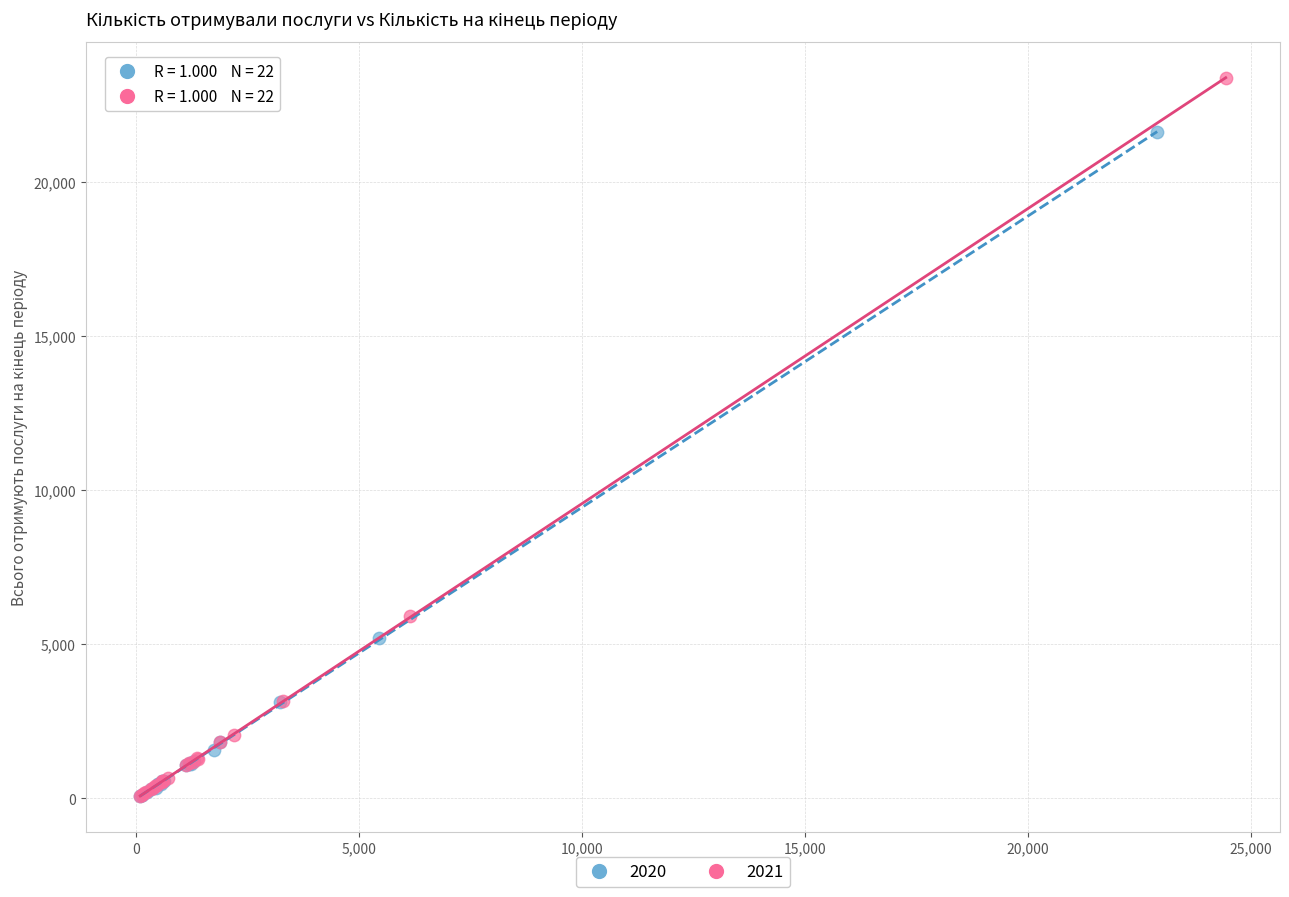

Which series has the widest spread of Y values?

2021